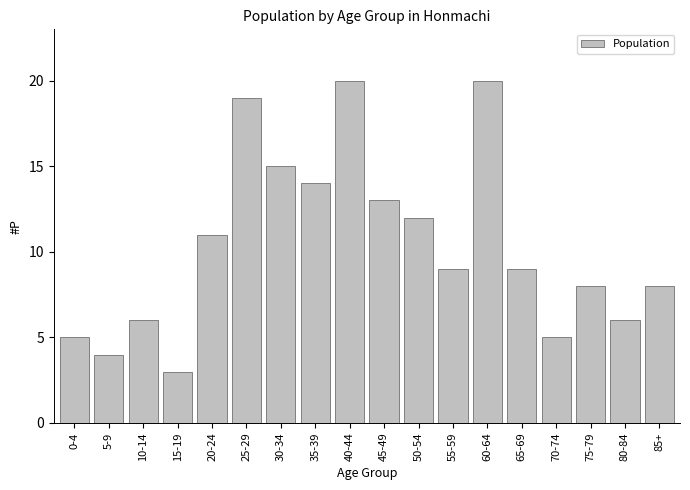

Reading right to left, transcribe all the data shown in this chart.

85+=8	80-84=6	75-79=8	70-74=5	65-69=9	60-64=20	55-59=9	50-54=12	45-49=13	40-44=20	35-39=14	30-34=15	25-29=19	20-24=11	15-19=3	10-14=6	5-9=4	0-4=5